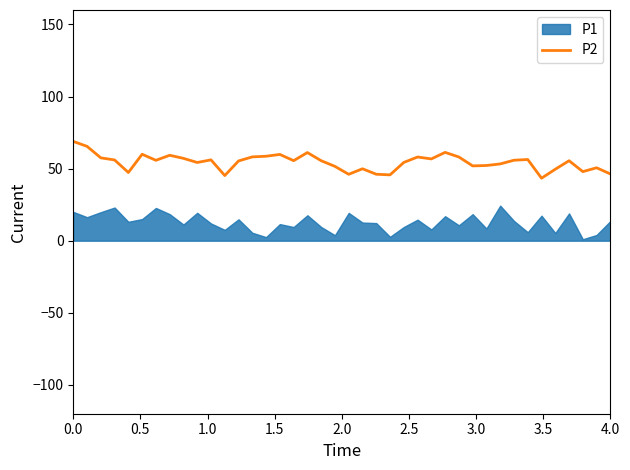

What is the lowest value of the P2 series?

43.4